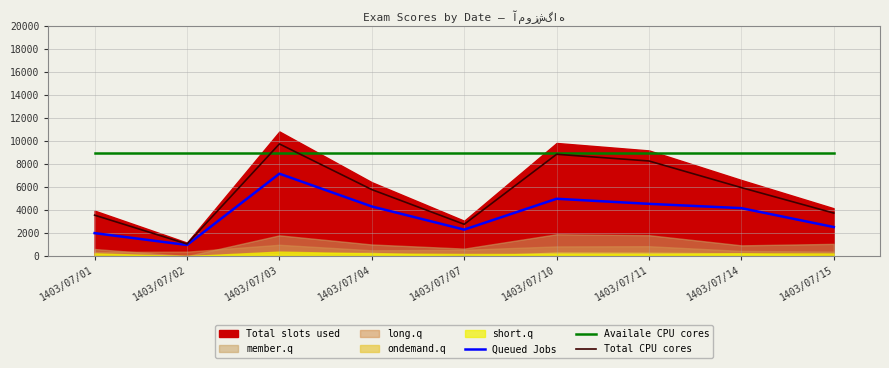

Where is Total CPU cores nearest to the value 5405?

1403/07/04